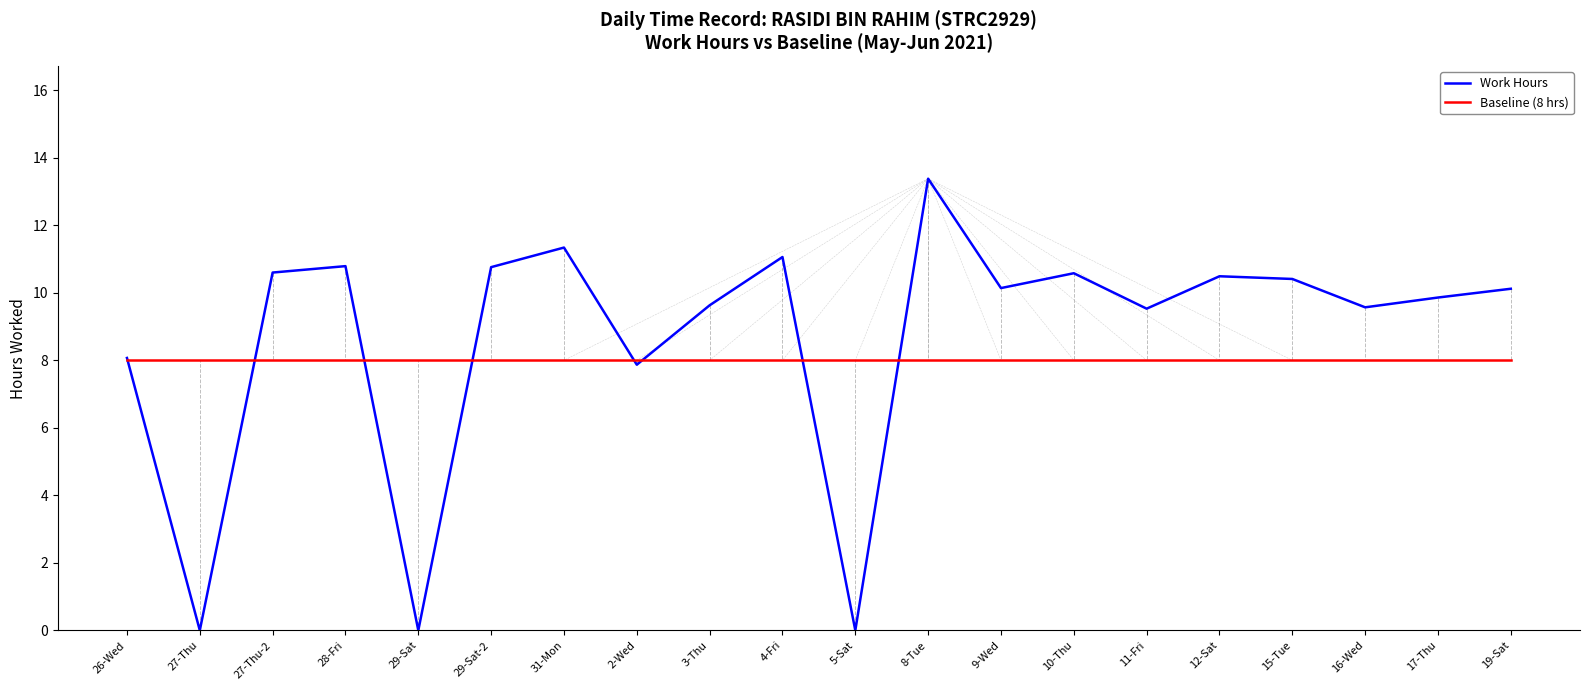

True or false: Baseline (8 hrs) has a value of 8.0 at 5-Sat.

True